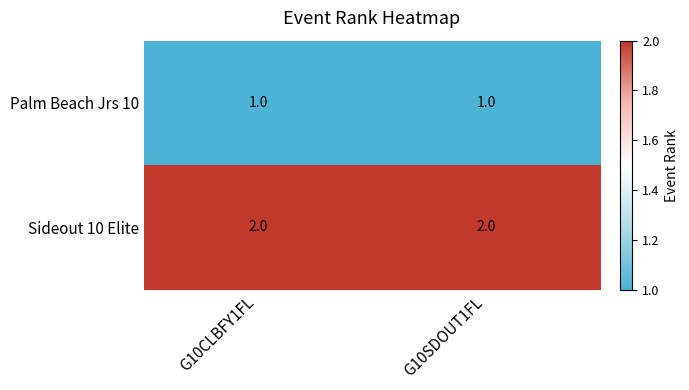

Reading left to right, list all the values displayed in this chart.

Palm Beach Jrs 10: 1	1
Sideout 10 Elite: 2	2